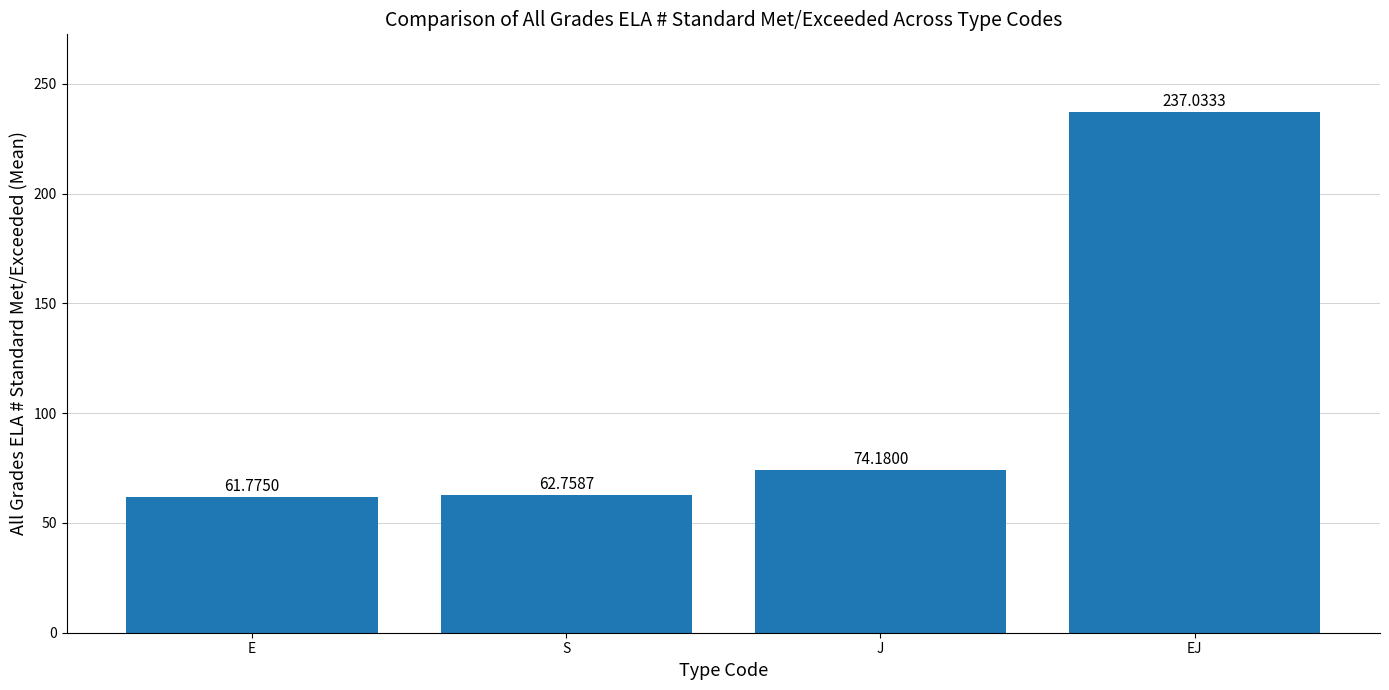

What is the difference between the maximum and minimum values?

175.3